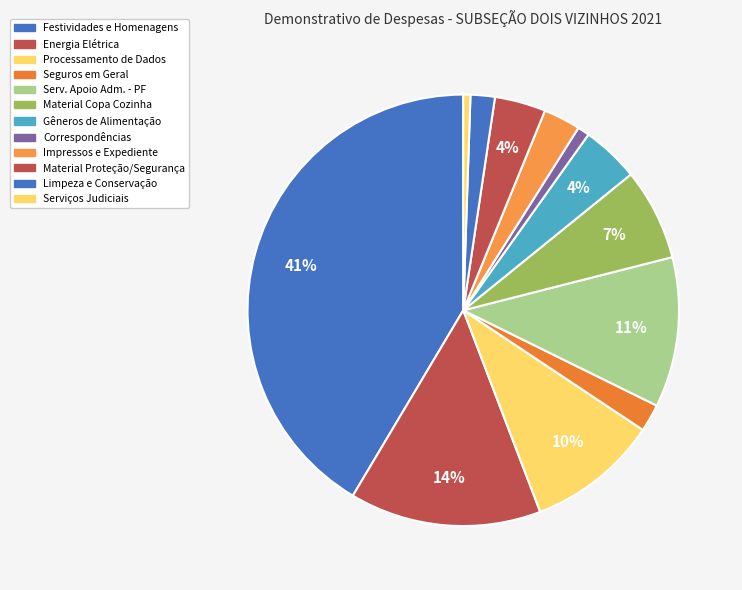

Count the number of slices in the pie.

12